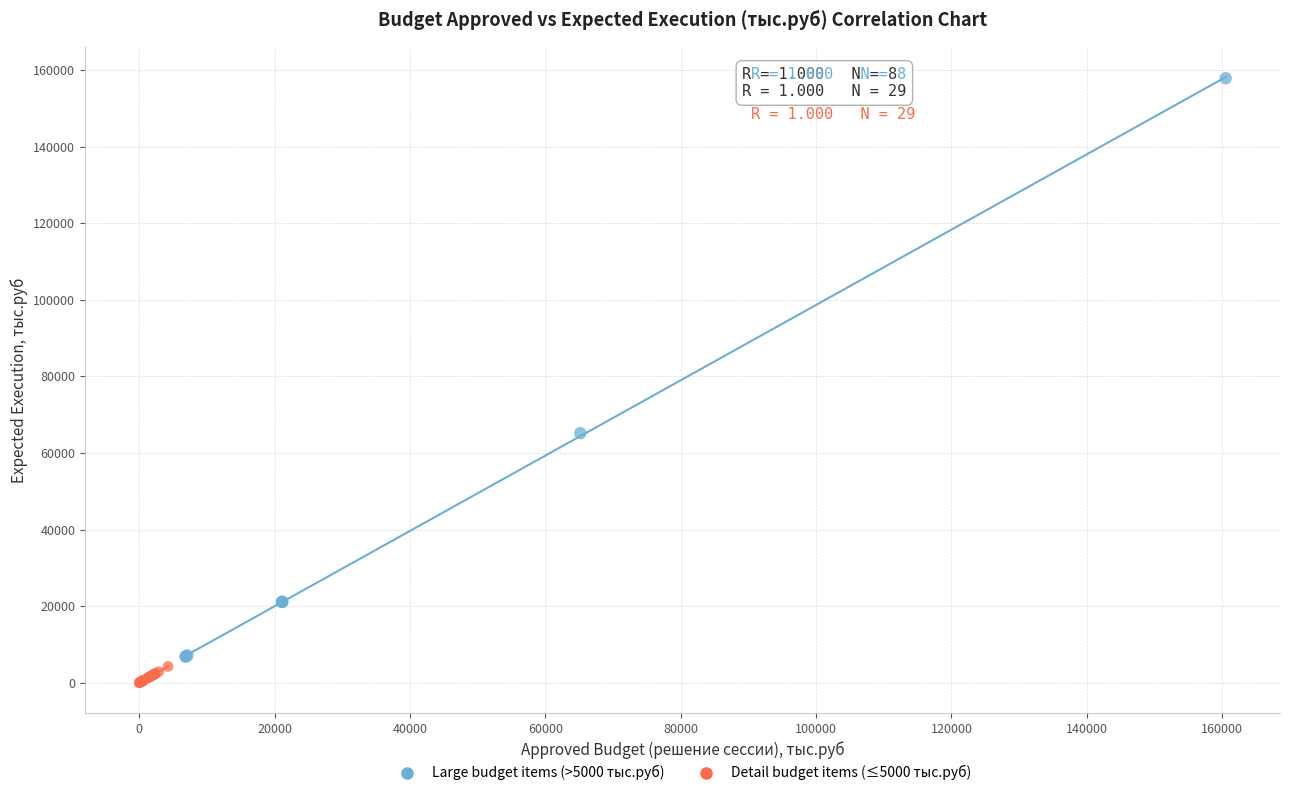

Which series reaches the minimum Y coordinate?

Detail budget items (≤5000 тыс.руб)